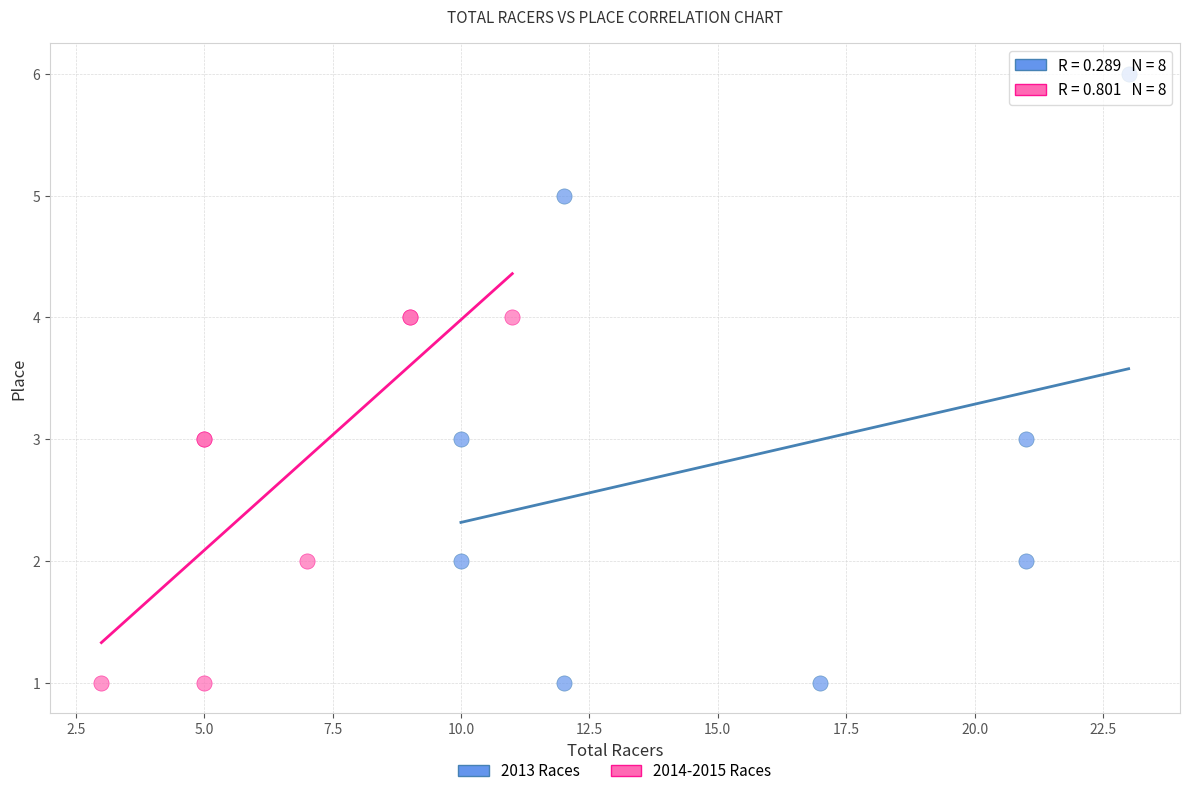

Which series contains the highest Y value?

2013 Races